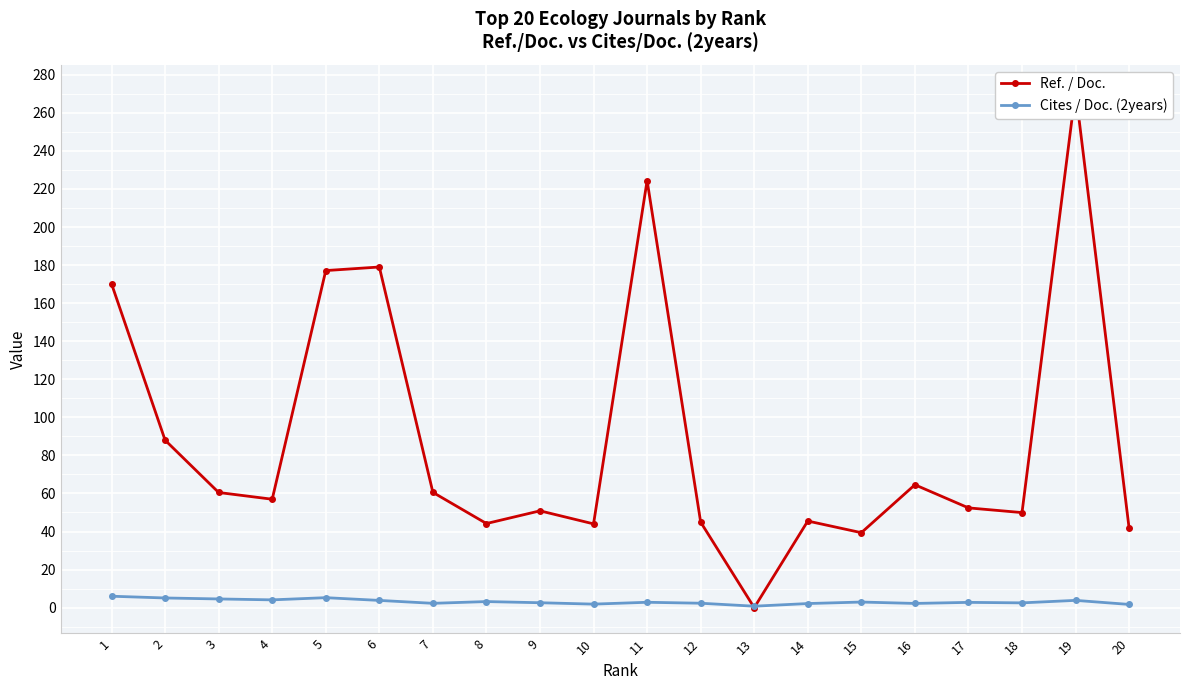

Between 9 and 15, which is larger?

9